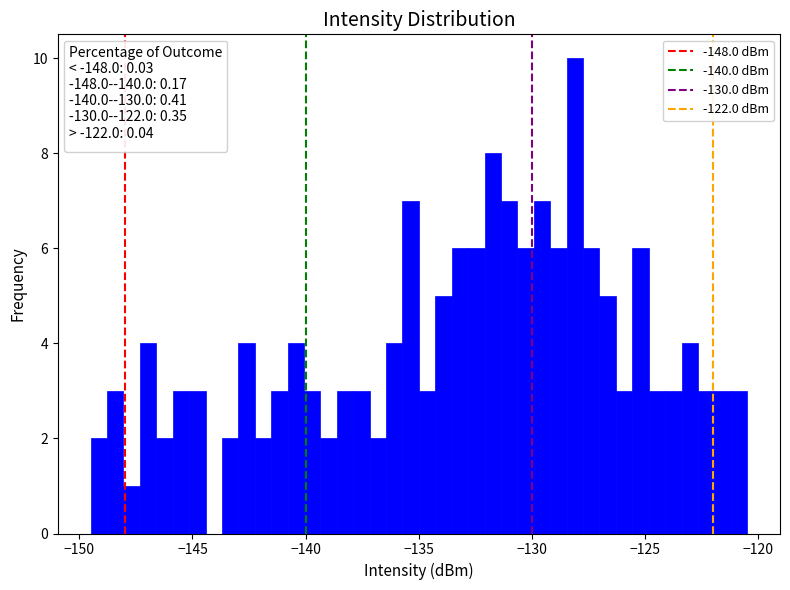

Around what value on the x-axis is the tallest bar? Give the approximate position of its centre, as read against the axis.

-128.0